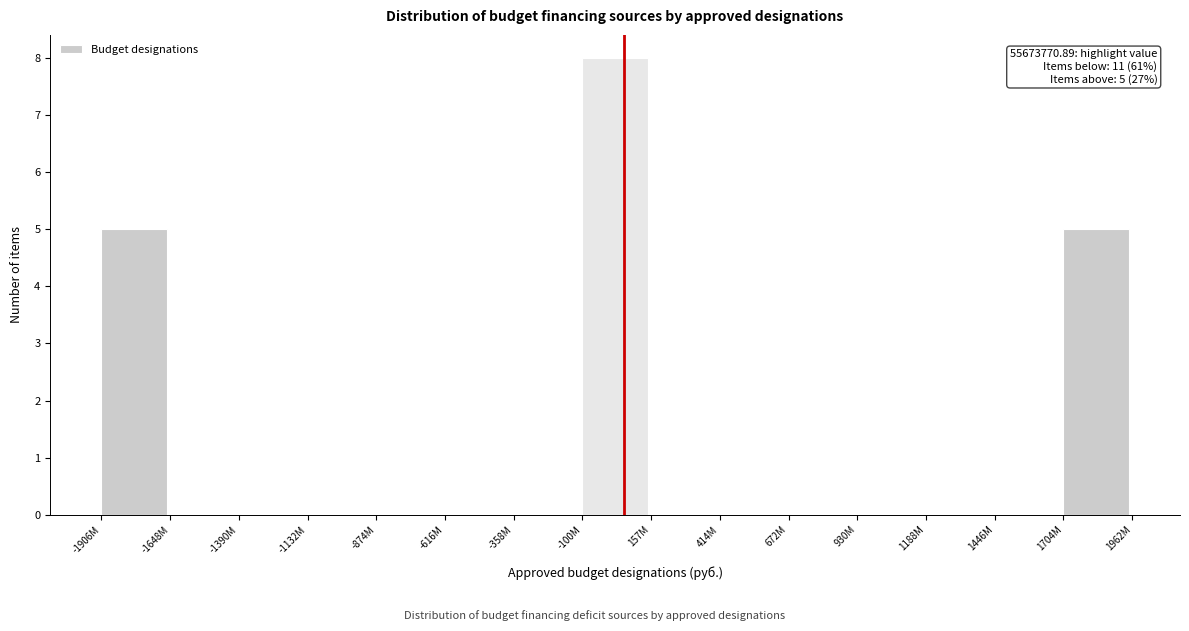

Reading left to right, list all the values displayed in this chart.

-1906M=5	-1648M=0	-1390M=0	-1132M=0	-874M=0	-616M=0	-358M=0	-100M=8	157M=0	414M=0	672M=0	930M=0	1188M=0	1446M=0	1704M=5